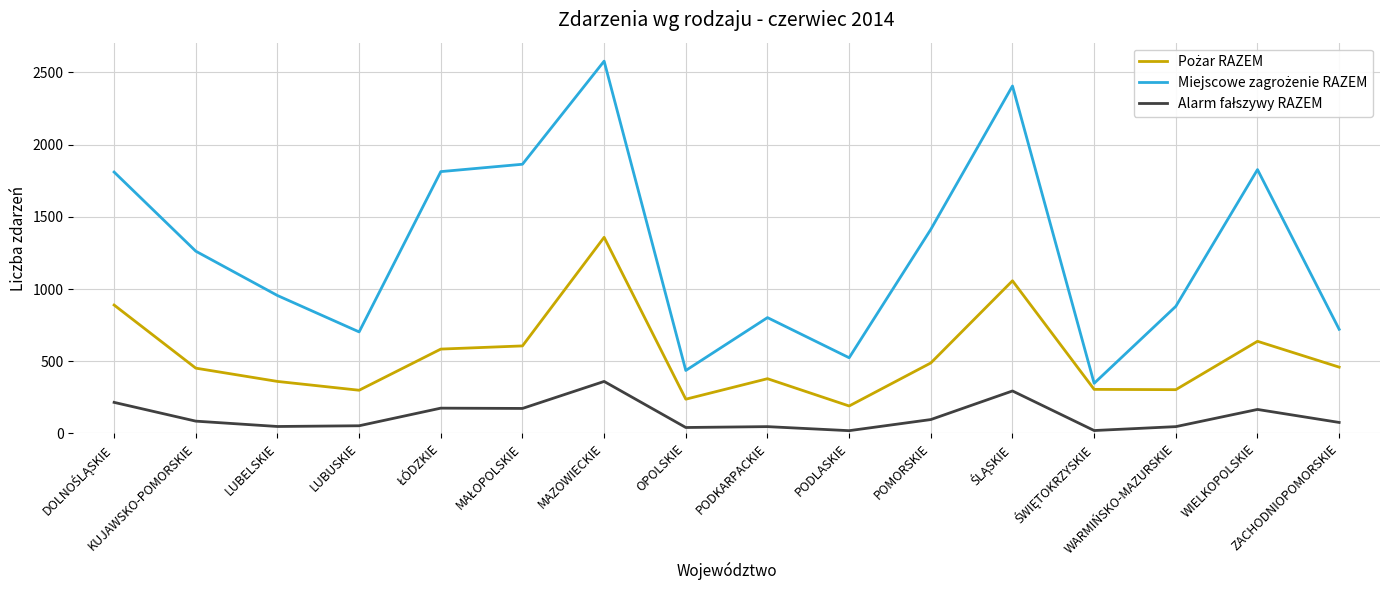

How many lines are shown in the chart?

3